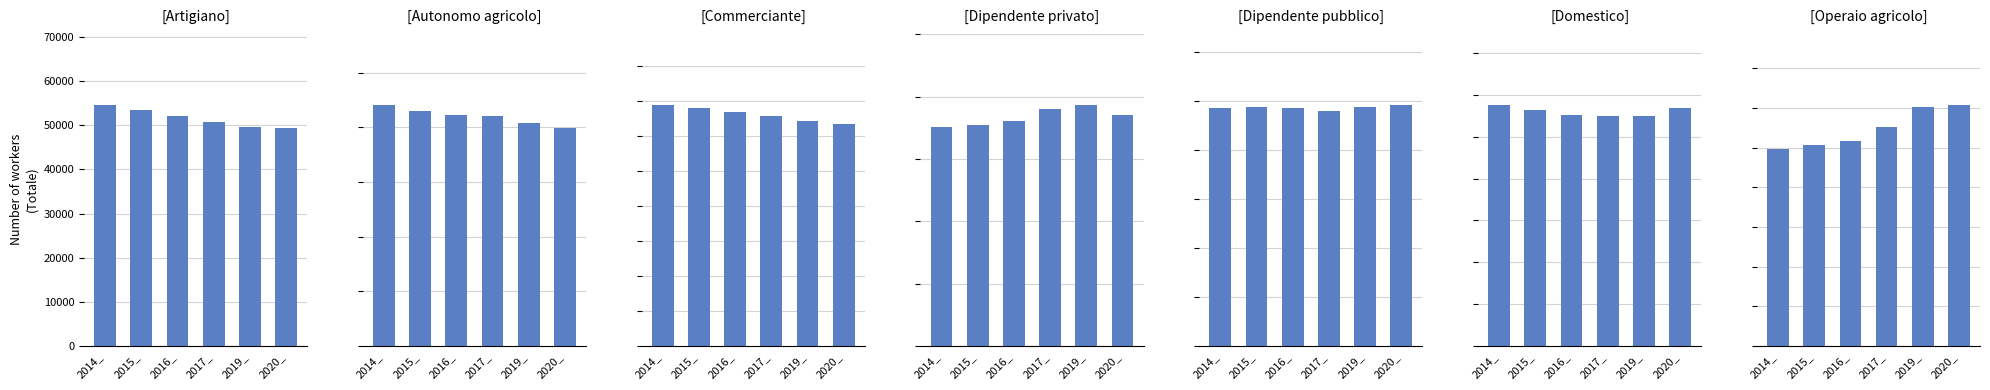

How many groups of bars are there?

7